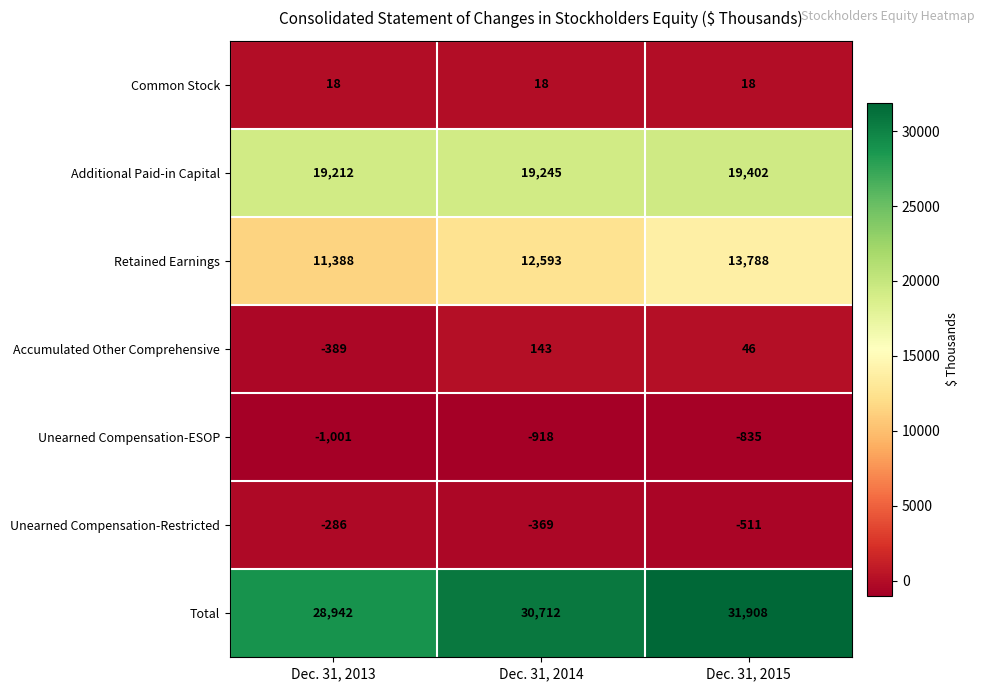

What is the greatest value displayed?

31908